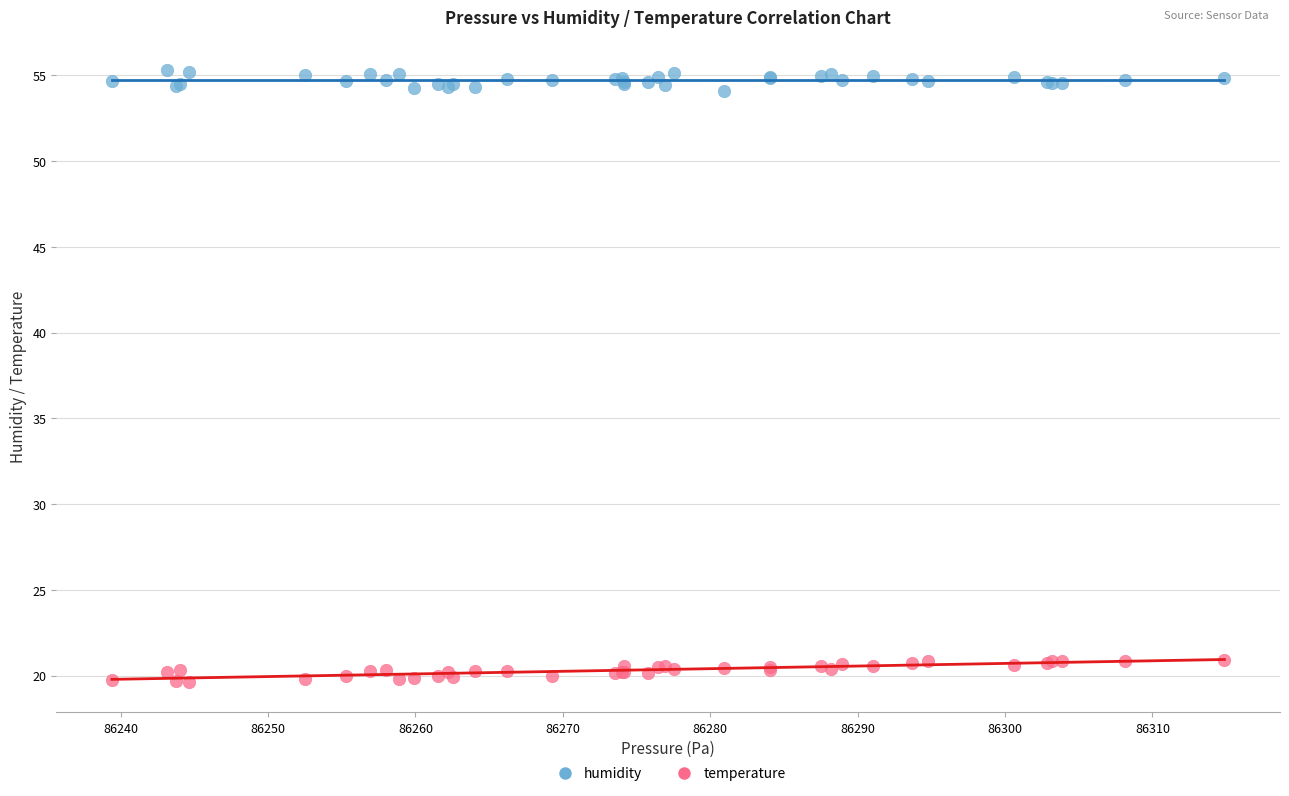

Which series reaches the maximum Y coordinate?

humidity